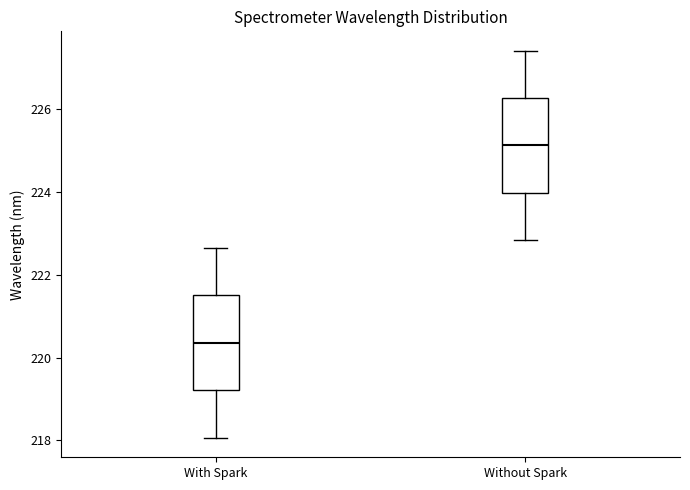

Reading left to right, read every box against the y-axis: the position of its median line, the range the box covers, and the ends of its whiskers. The values are not printed on the chart, so give them approximately, as read against the axis.

With Spark: median 220.4, box 219.2 to 221.4, whiskers 218.0 to 222.6
Without Spark: median 225.2, box 224.0 to 226.2, whiskers 222.8 to 227.4